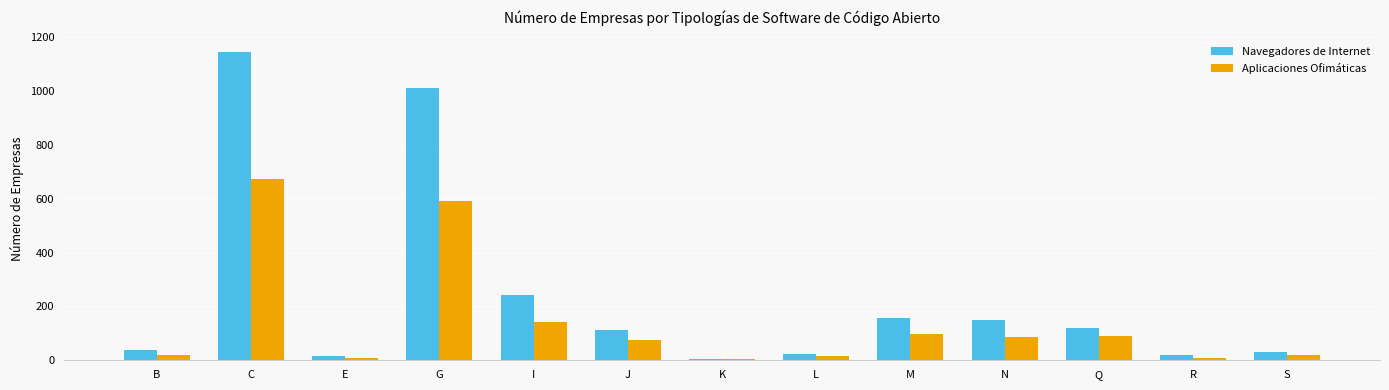

How many groups of bars are there?

13